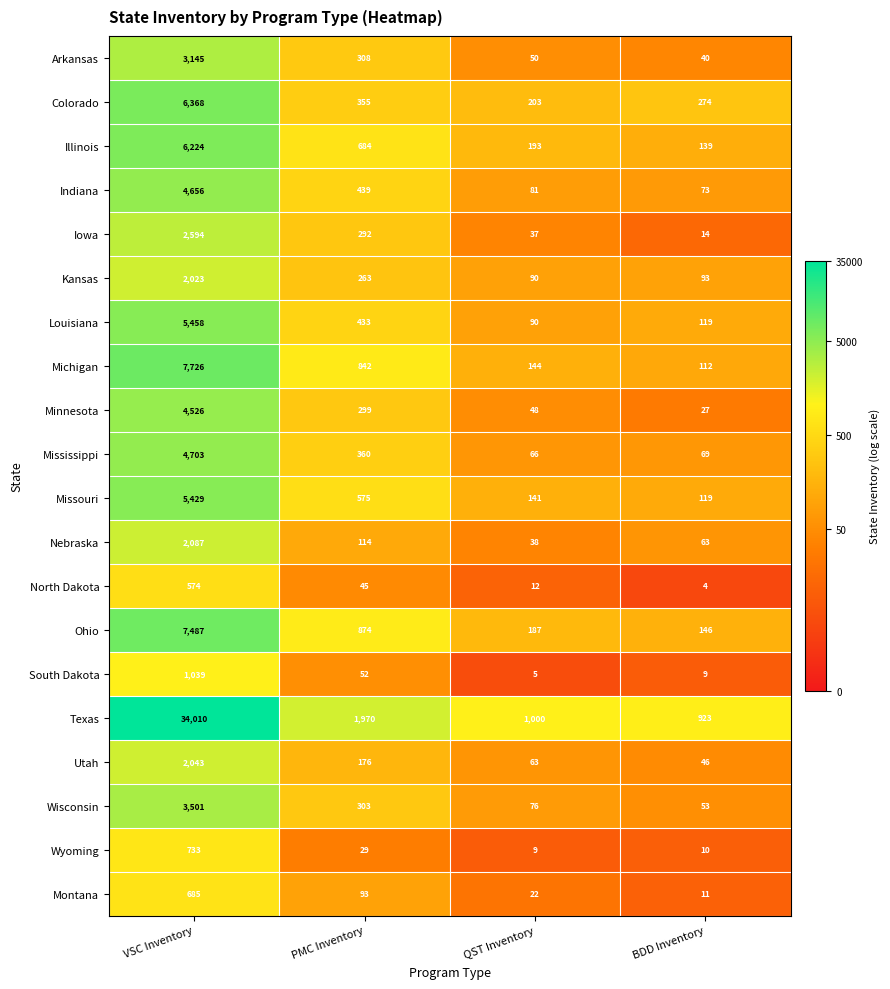

At which label is Colorado closest to 3285?

PMC Inventory